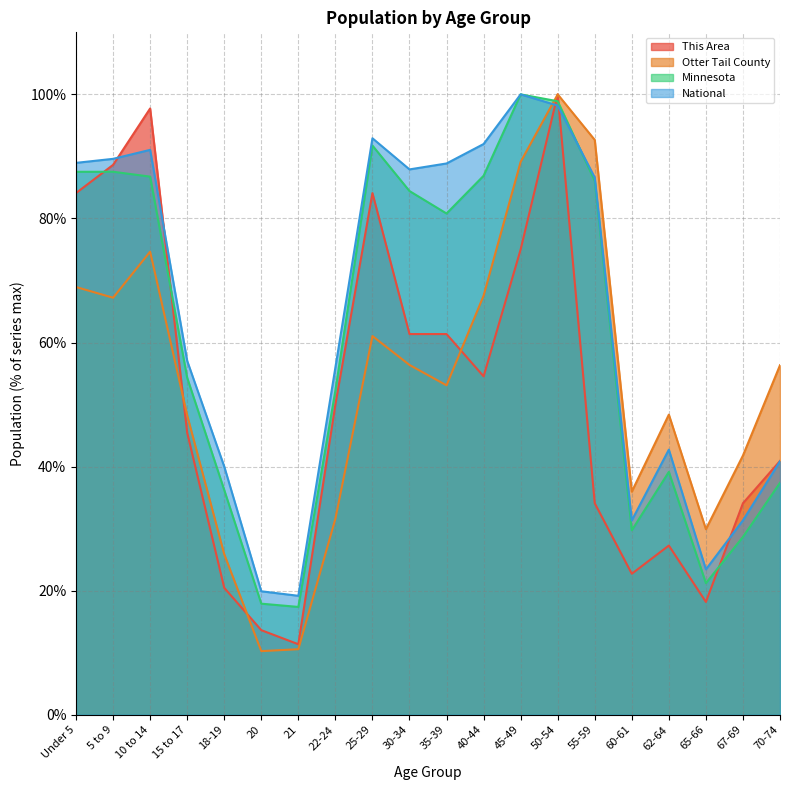

What is the label of the 9th point from the right?

40-44